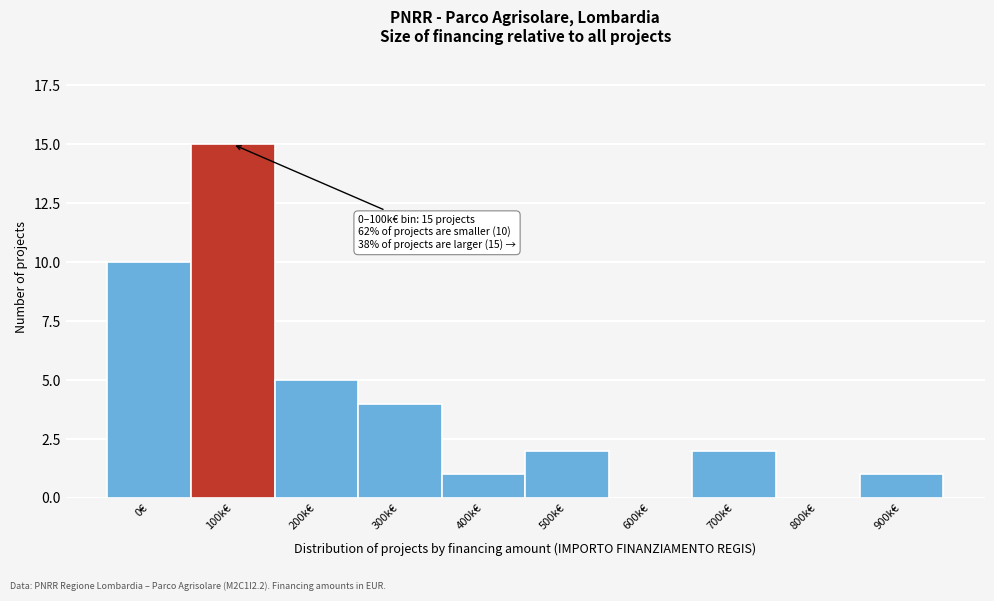

Reading left to right, extract all data points from this chart.

0€=10	100k€=15	200k€=5	300k€=4	400k€=1	500k€=2	600k€=0	700k€=2	800k€=0	900k€=1